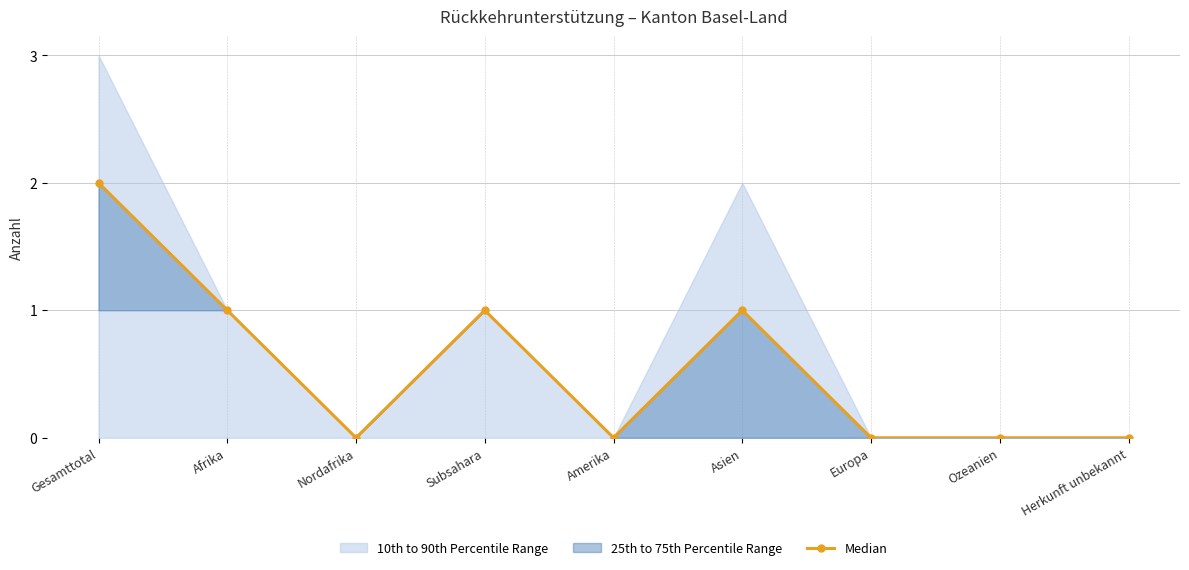

What is the greatest value displayed?

2